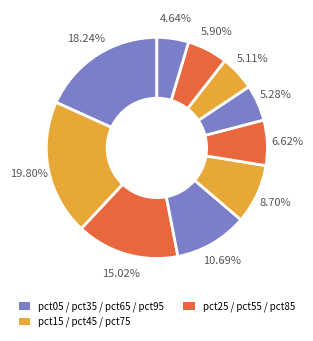

What is the smallest slice in the pie chart?

pct95